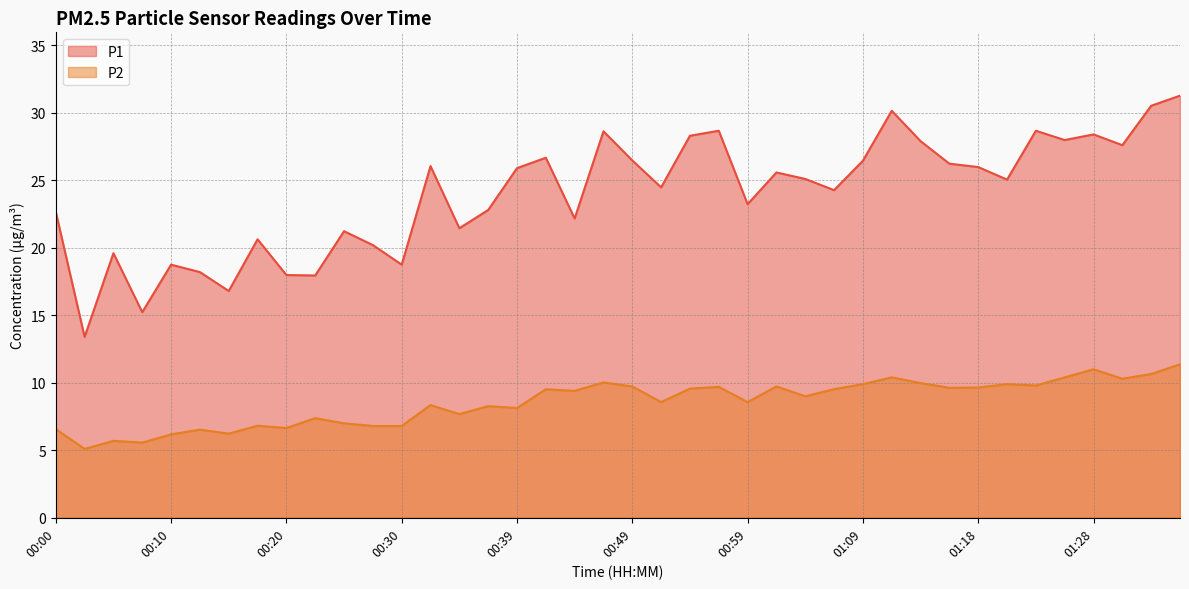

What is the label of the 38th point from the right?

00:05